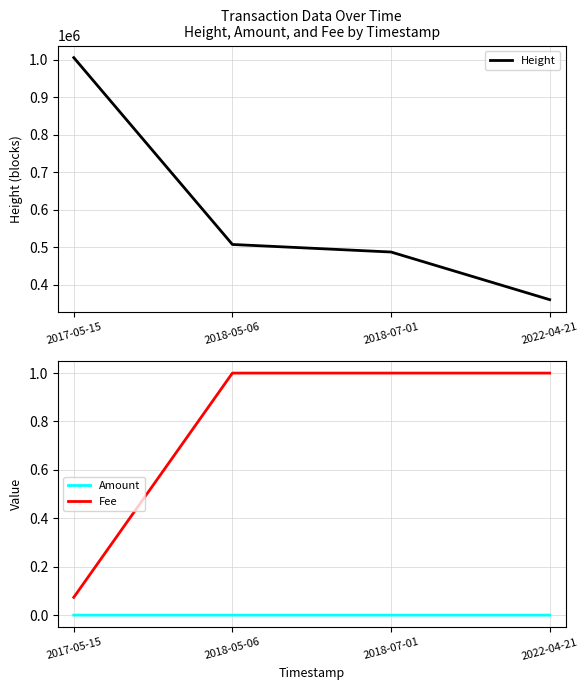

What is the label of the 1st point from the right?

2022-04-21